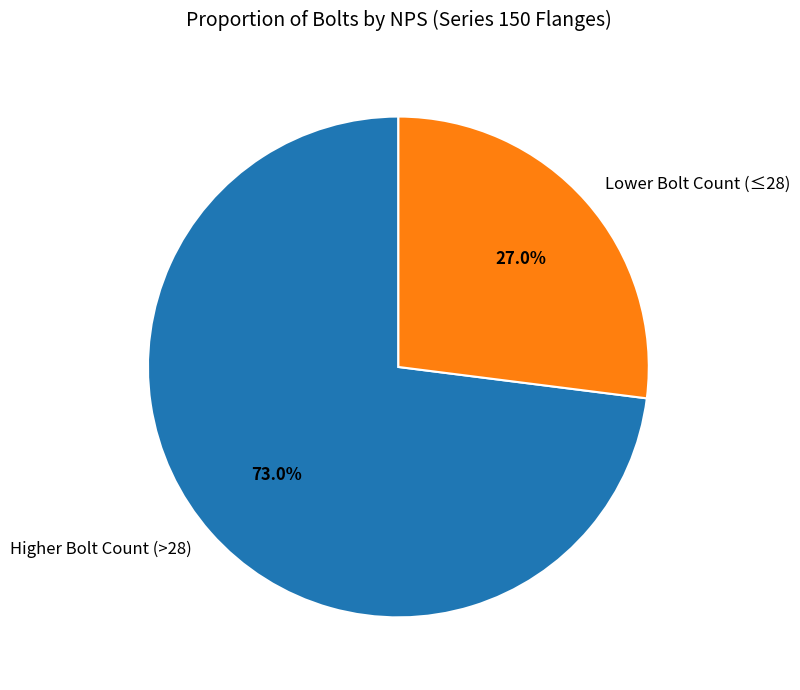

How much of the chart is everything except Lower Bolt Count (≤28)?

73.0%